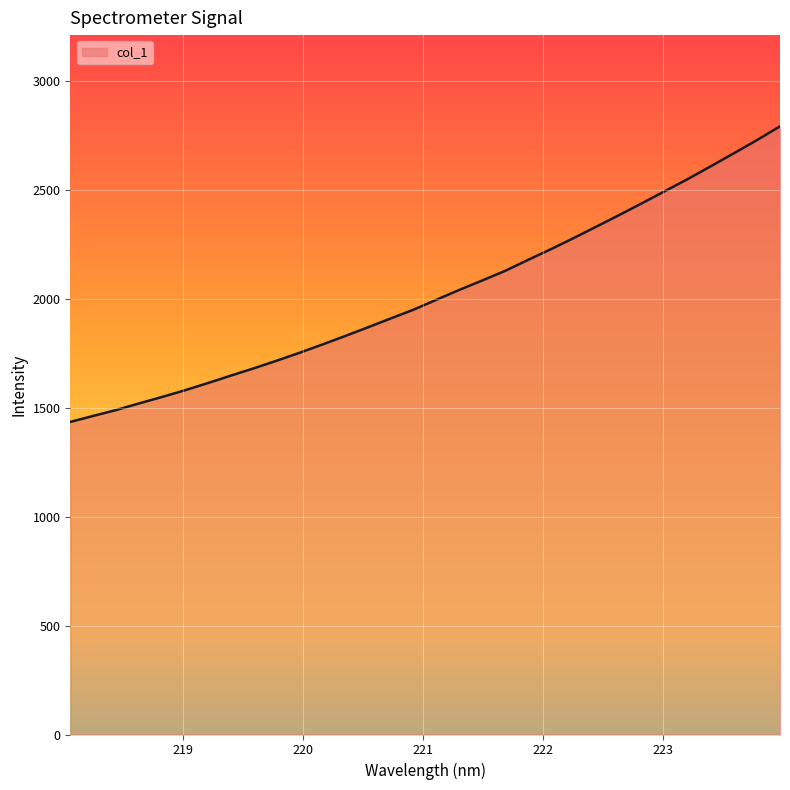

True or false: the data has more than 2 interior local peaks.

False